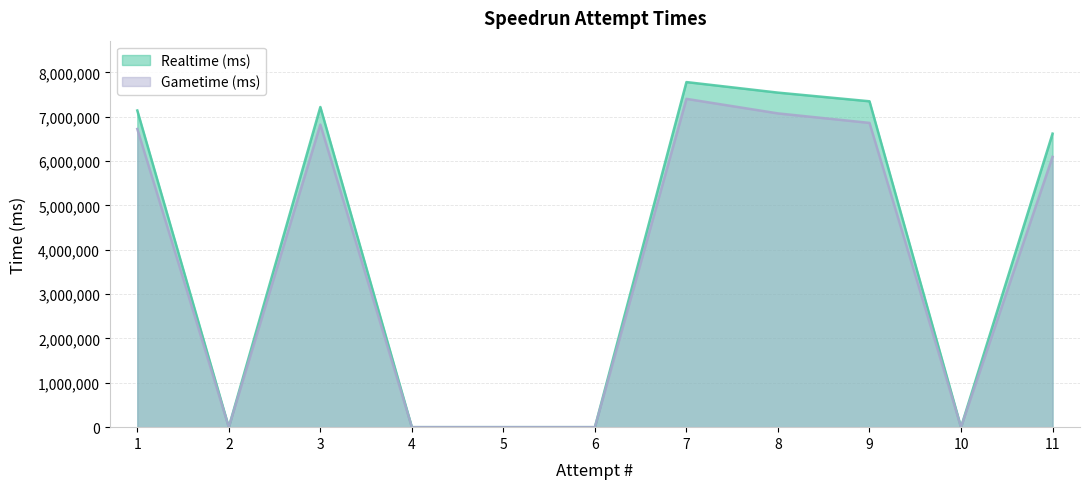

True or false: Realtime (ms) and Gametime (ms) intersect in this chart.

False